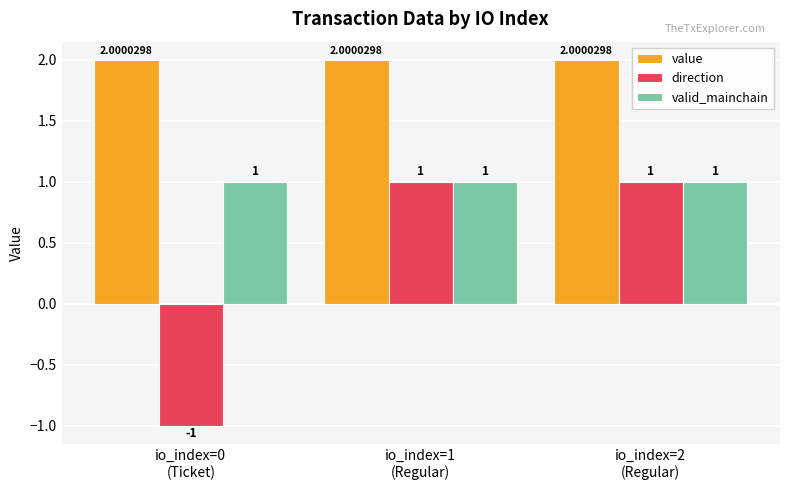

Which series has the largest total across all categories?

value